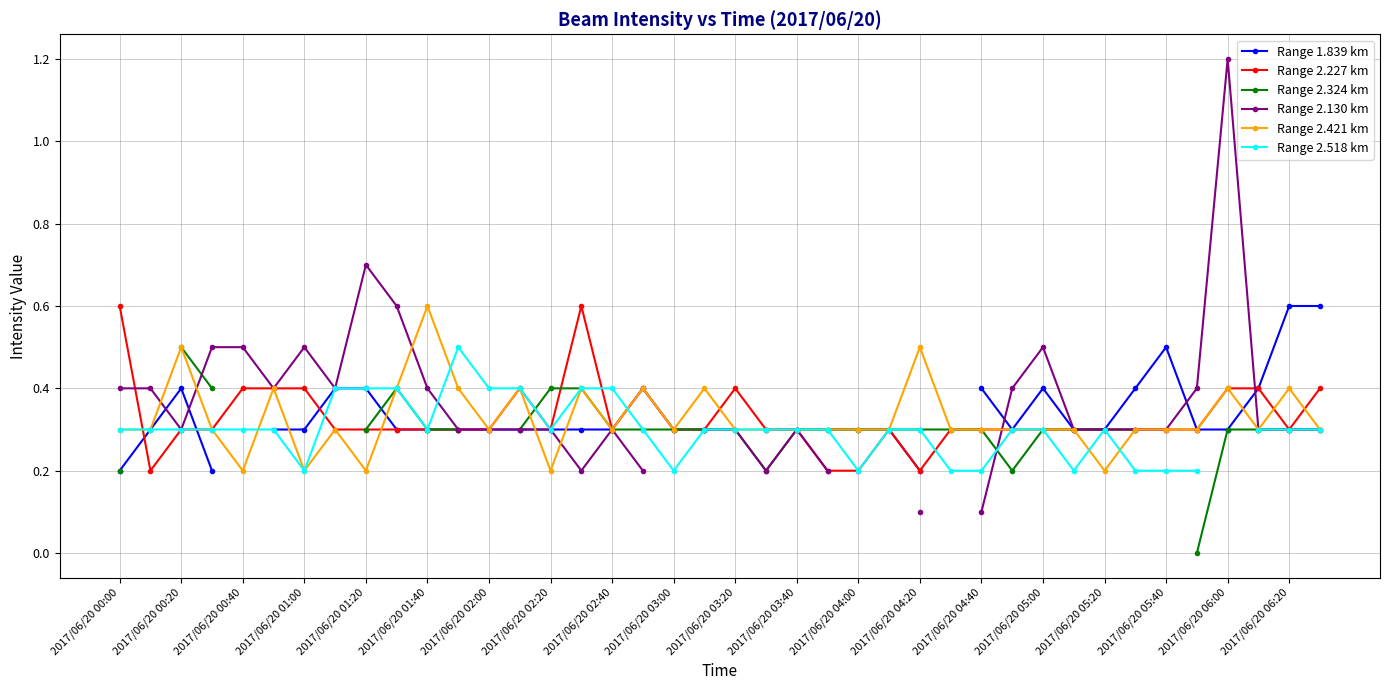

Which series has the widest spread of values?

Range 2.130 km